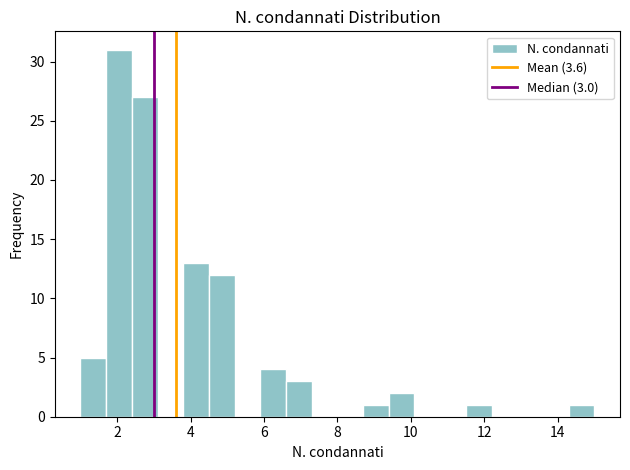

Around what value on the x-axis is the tallest bar? Give the approximate position of its centre, as read against the axis.

2.0